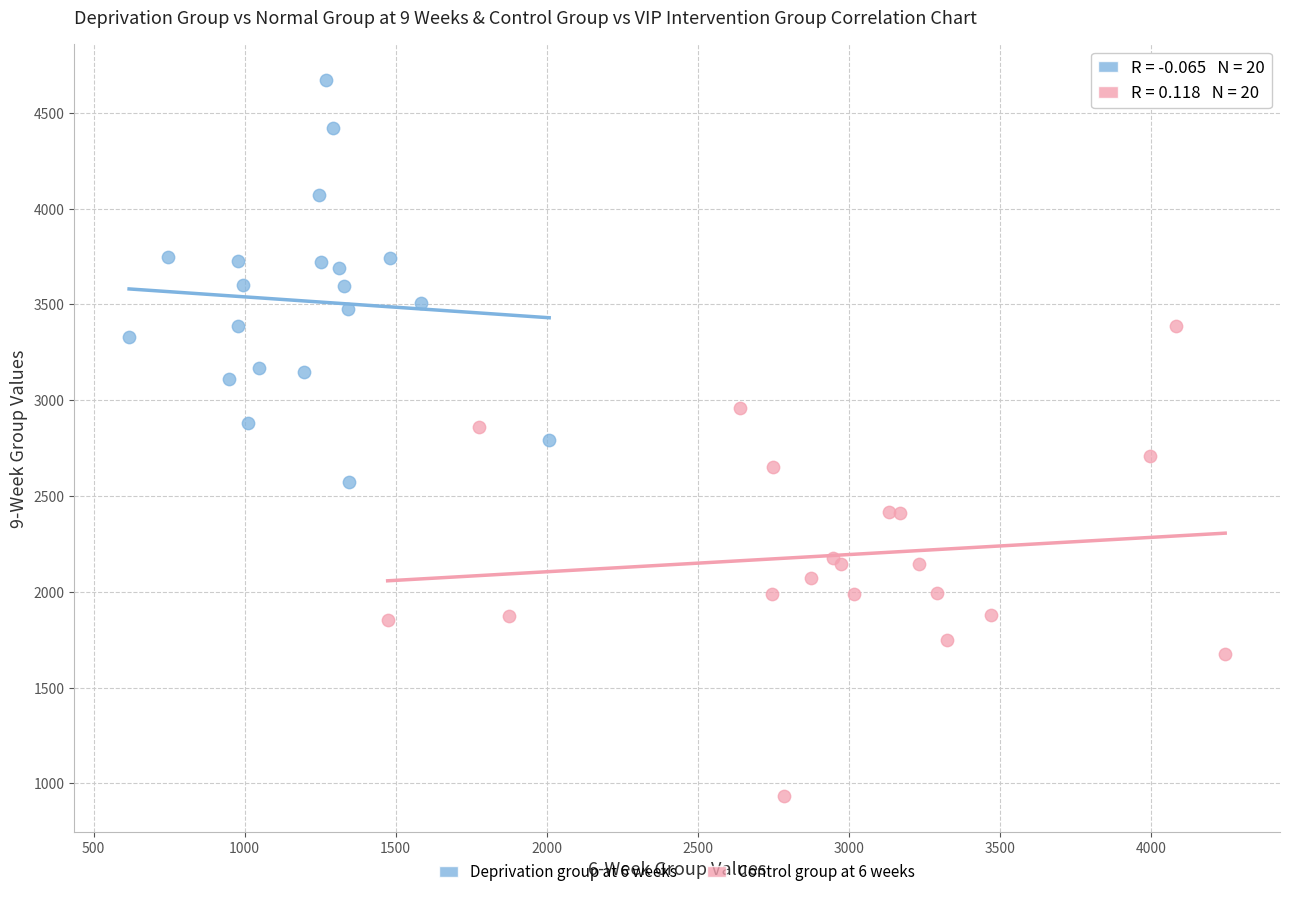

Which series reaches the minimum Y coordinate?

Control group at 6 weeks